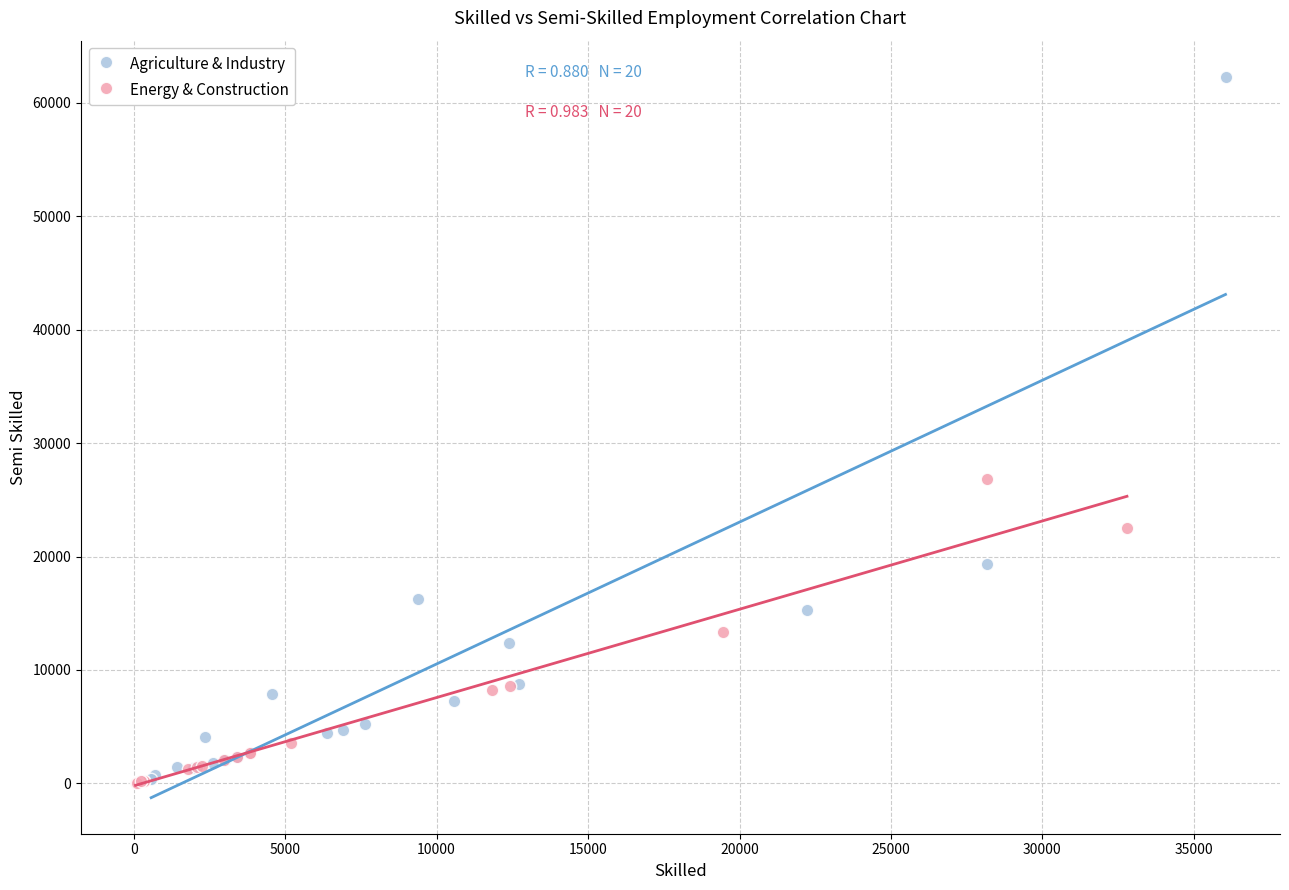

Which series contains the highest Y value?

Agriculture & Industry